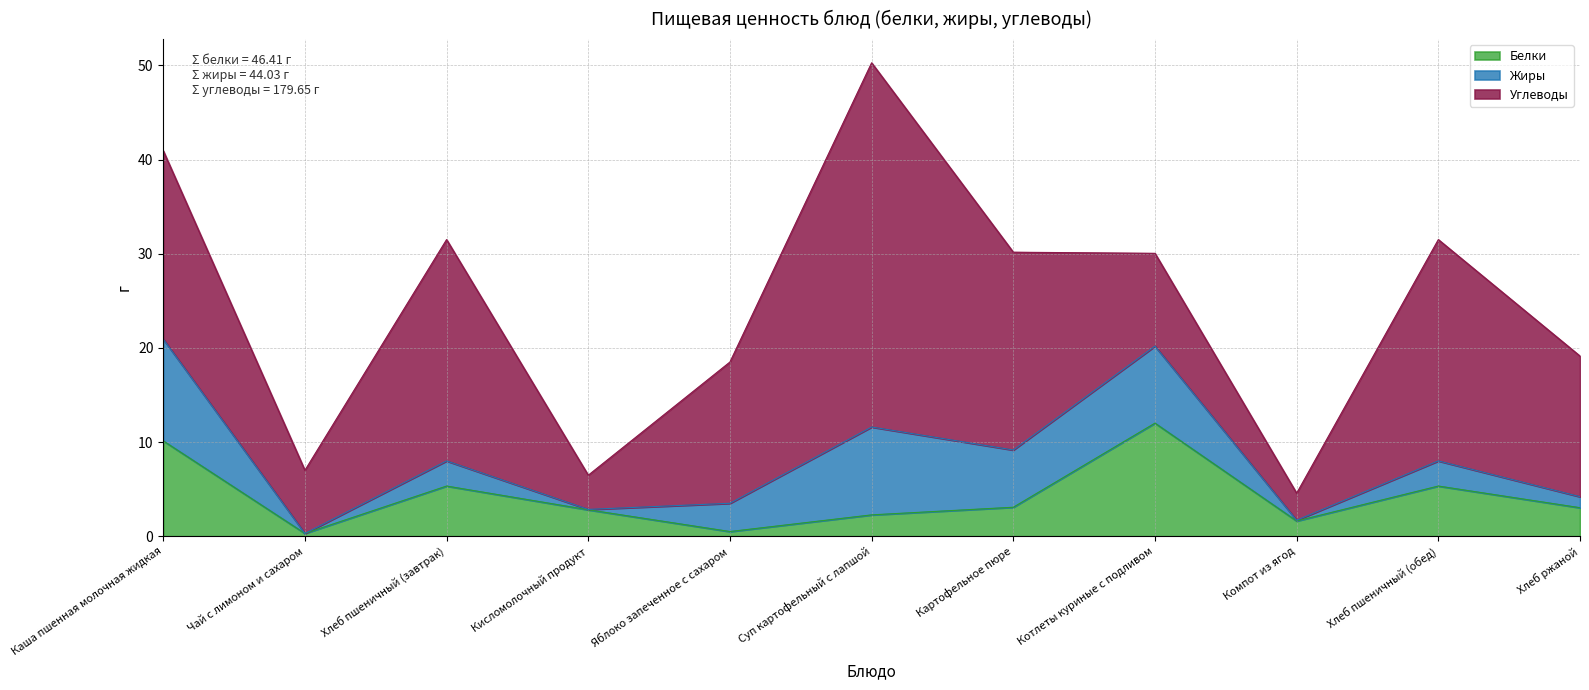

At which label does Белки reach its peak?

Котлеты куриные с подливом